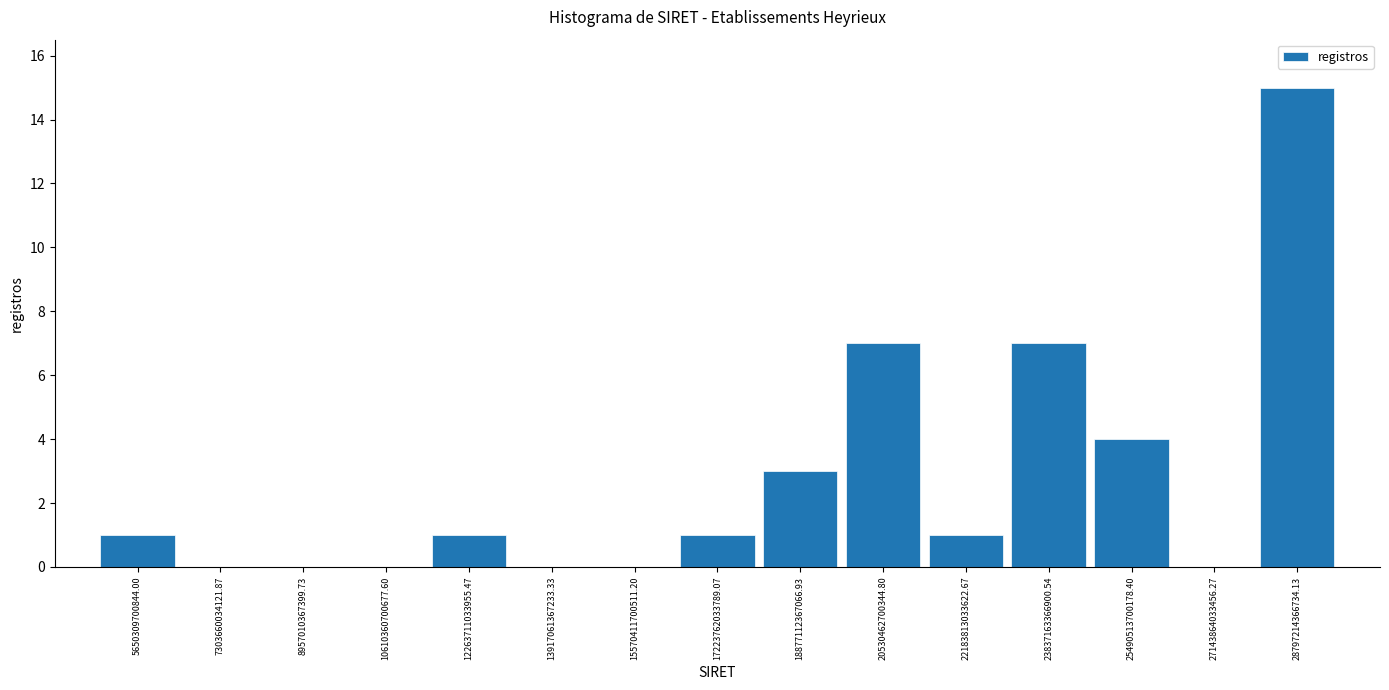

Reading left to right, extract all data points from this chart.

5650309700844.00=1	7303660034121.87=0	8957010367399.73=0	10610360700677.60=0	12263711033955.47=1	13917061367233.33=0	15570411700511.20=0	17223762033789.07=1	18877112367066.93=3	20530462700344.80=7	22183813033622.67=1	23837163366900.54=7	25490513700178.40=4	27143864033456.27=0	28797214366734.13=15